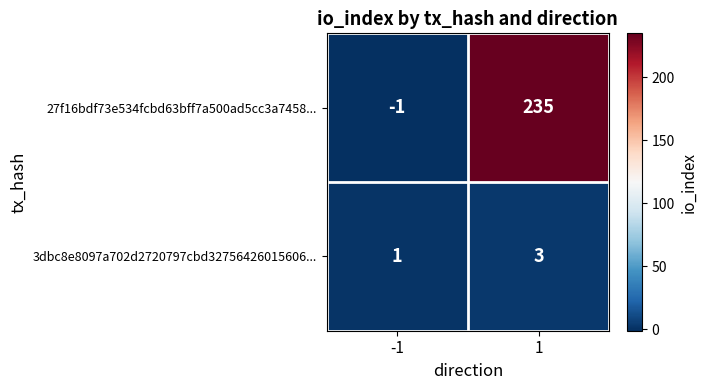

List the labels in order of 27f16bdf73e534fcbd63bff7a500ad5cc3a7458... value, smallest first.

-1, 1